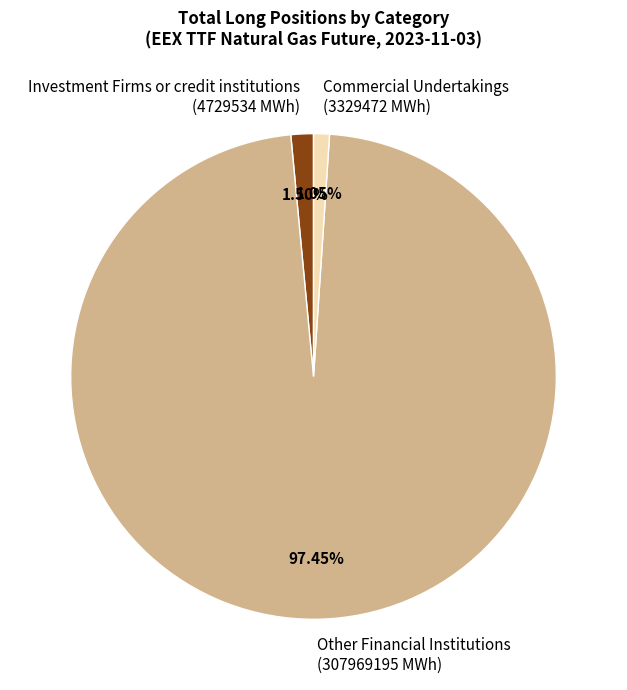

Approximately how many times larger is the value at Investment Firms or credit institutions (4729534 MWh) compared to Commercial Undertakings (3329472 MWh)?

1.4